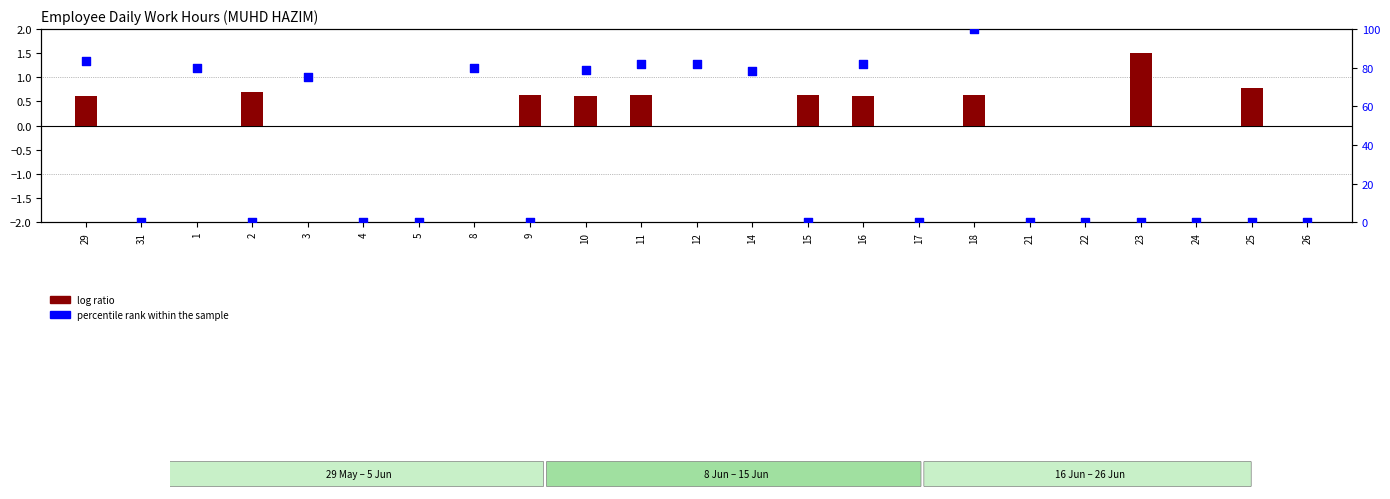

At how many categories does at least one series exceed 30?

10